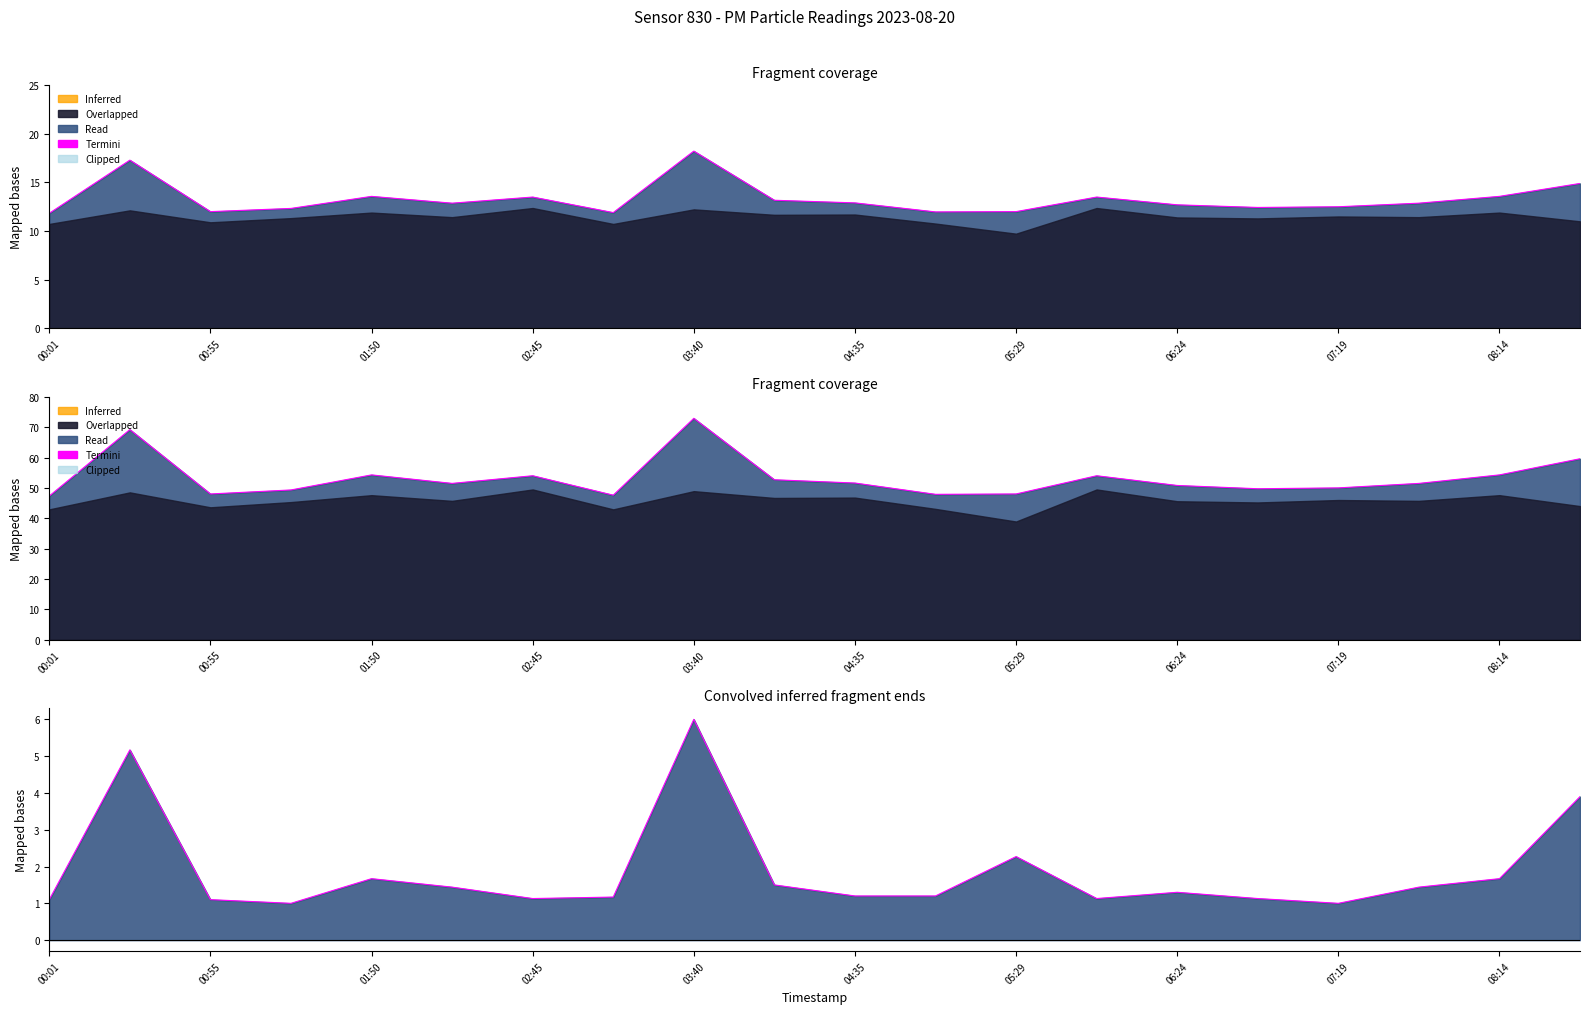

At which category does the chart reach its minimum across all series?

02:45